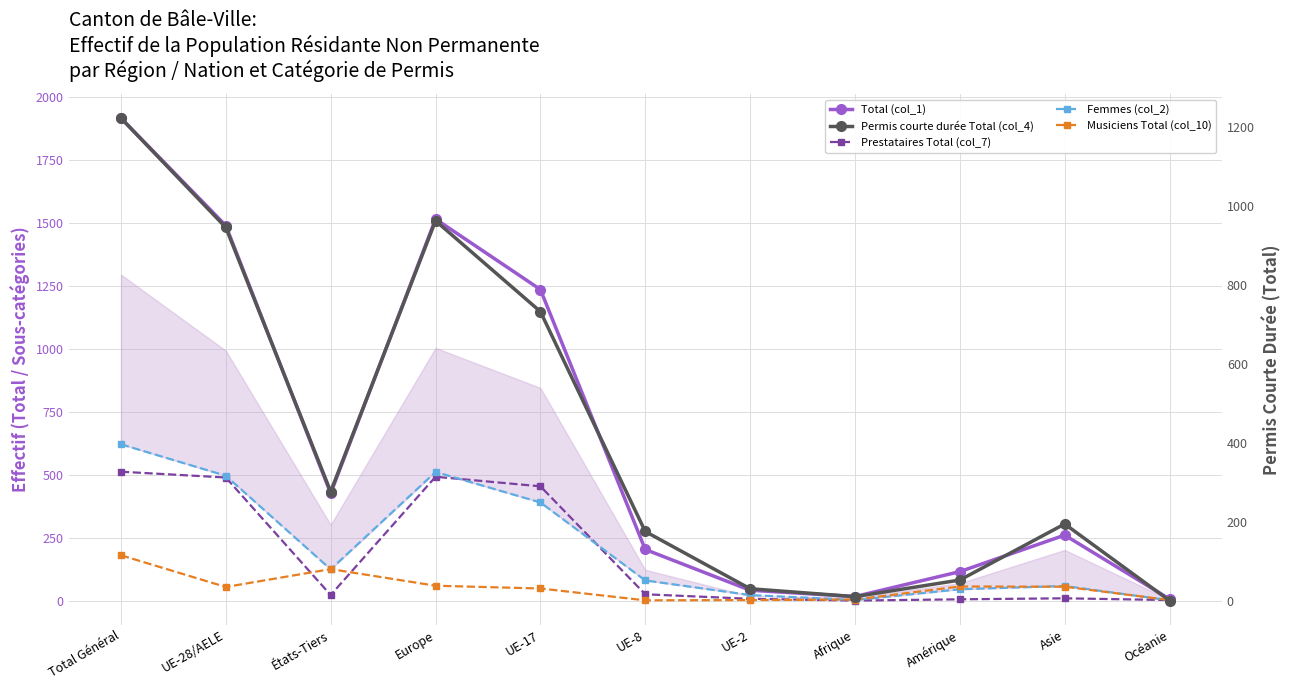

What is the label of the 1st point from the left?

Total Général